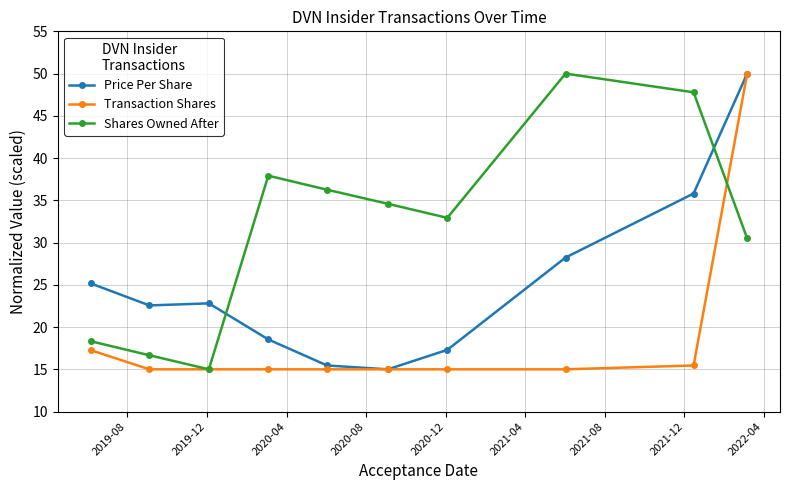

How many times do Price Per Share and Shares Owned After cross each other?

2